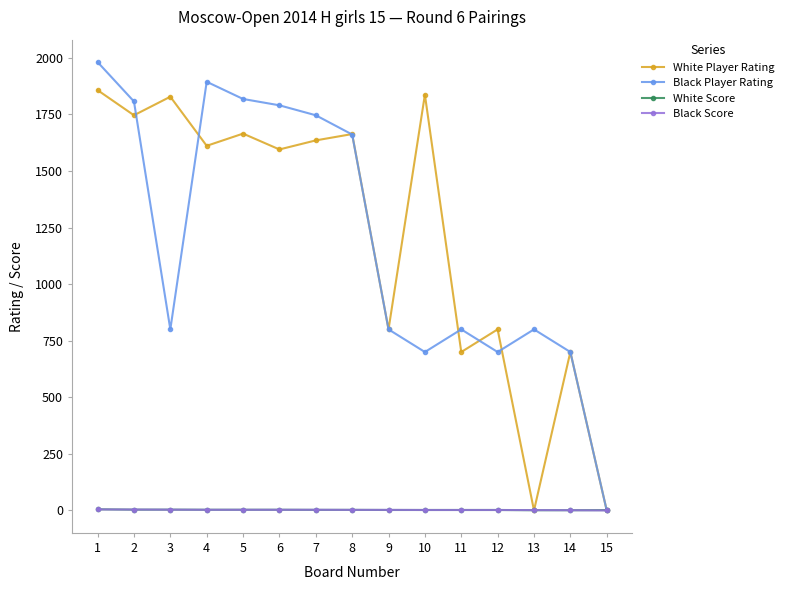

The value of Black Player Rating at 13 is 800.0. True or false?

True